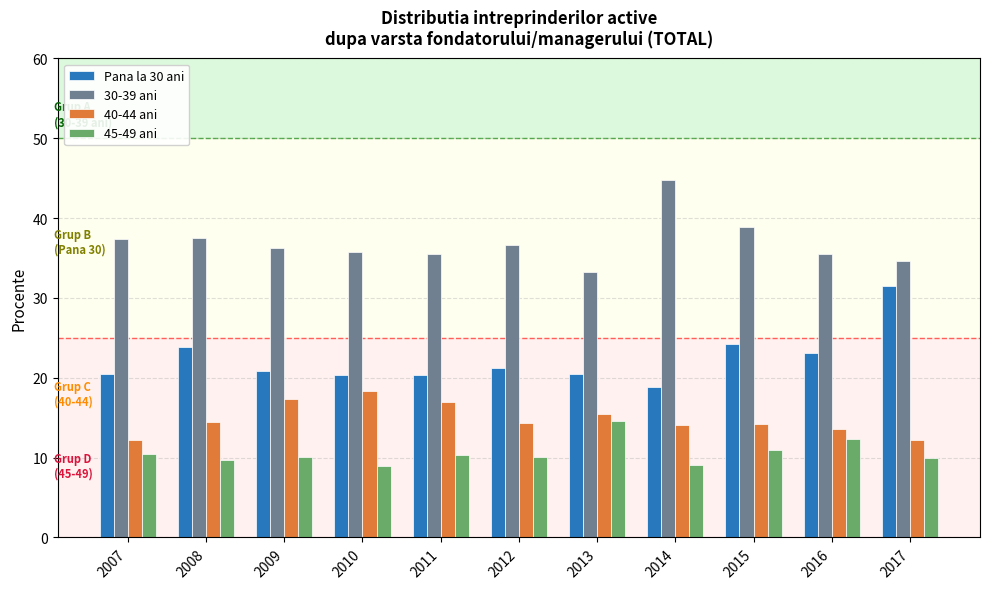

What is the maximum value shown in the chart?

44.8